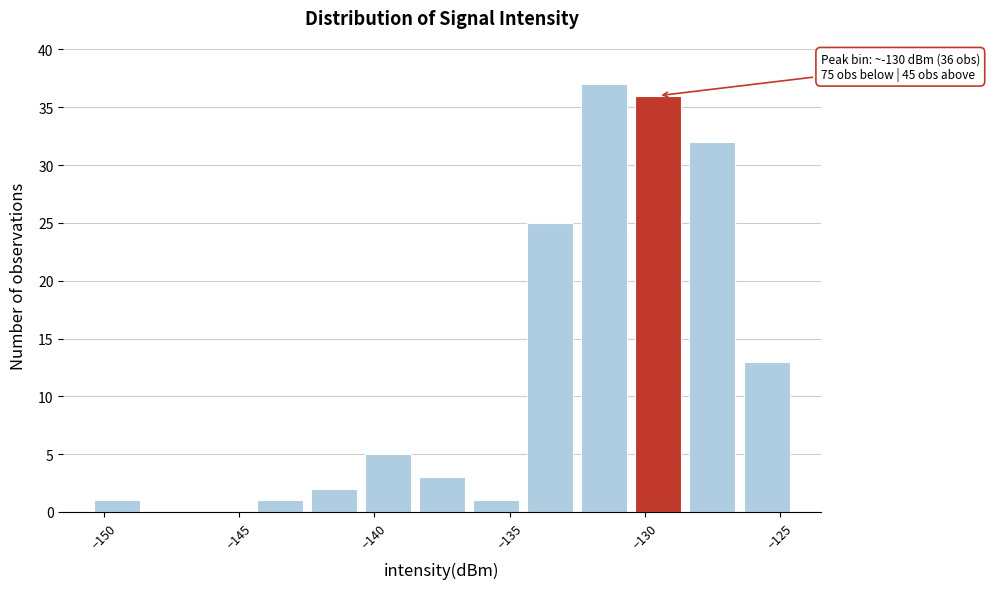

Which range on the x-axis has the tallest bar?

-132.5 to -130.5